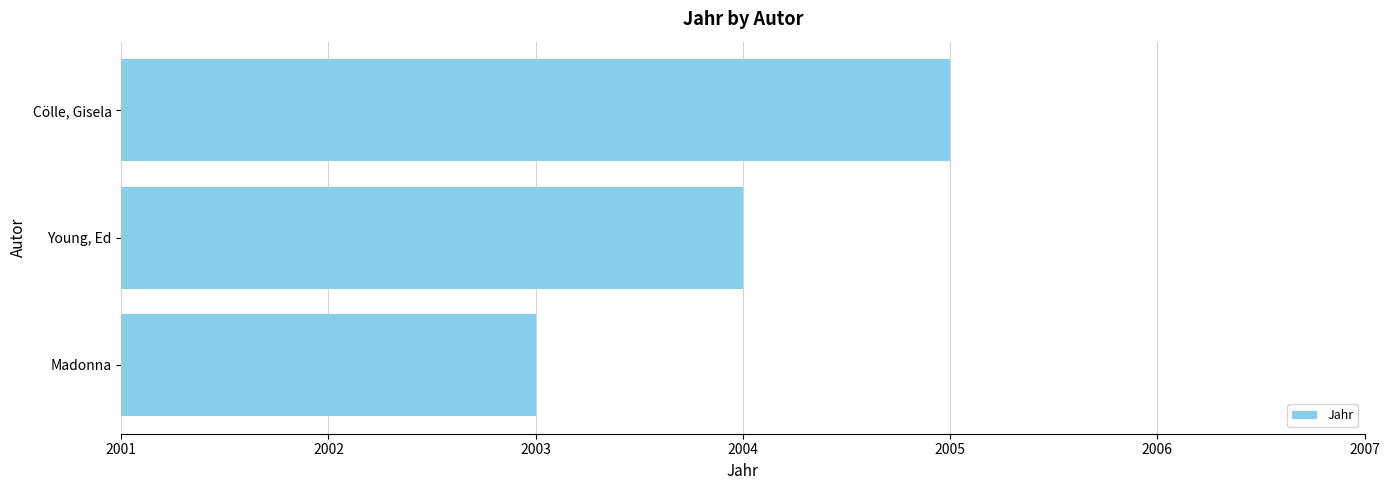

List the labels in order of value, largest first.

Cölle, Gisela, Young, Ed, Madonna